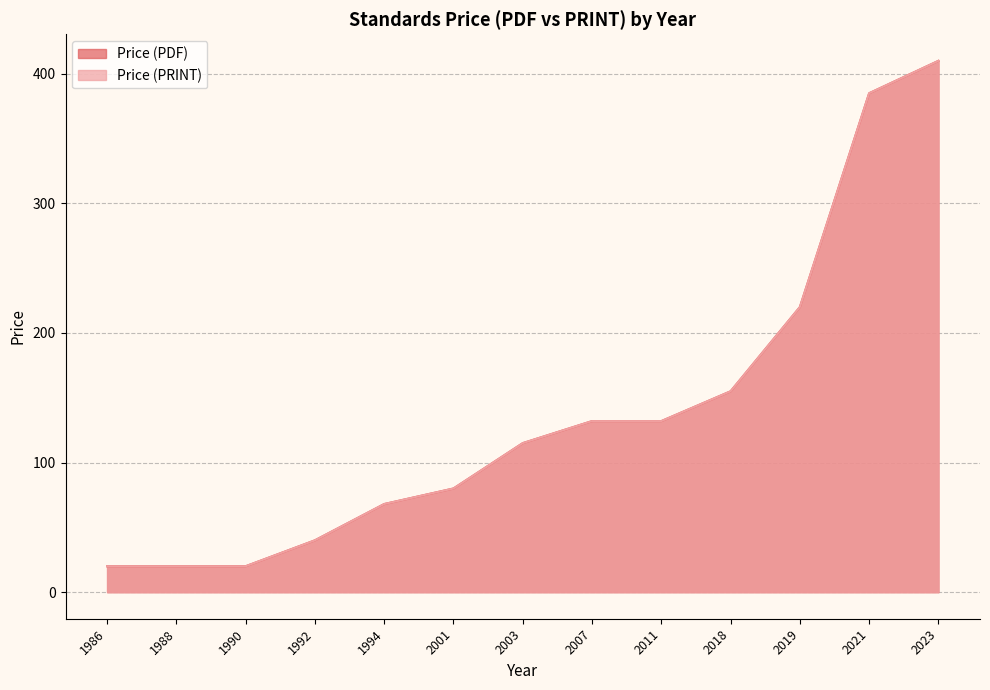

Reading left to right, list all the values displayed in this chart.

Price (PDF): 20	20	20	40	68	80	115	132	132	155	220	385	410
Price (PRINT): 20	20	20	40	68	80	115	132	132	155	220	385	410